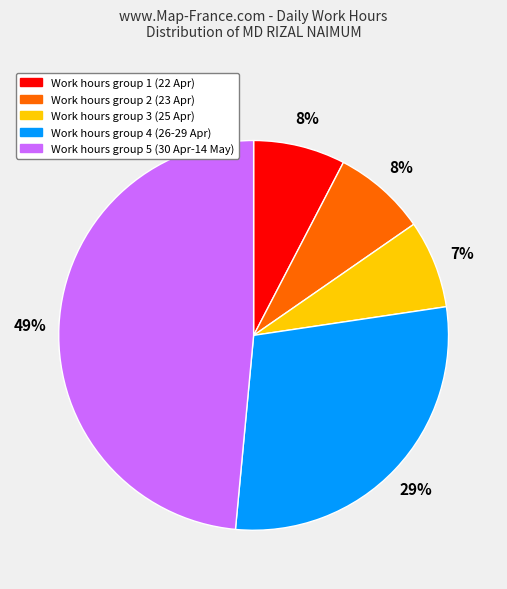

Does any single category account for the majority?

No